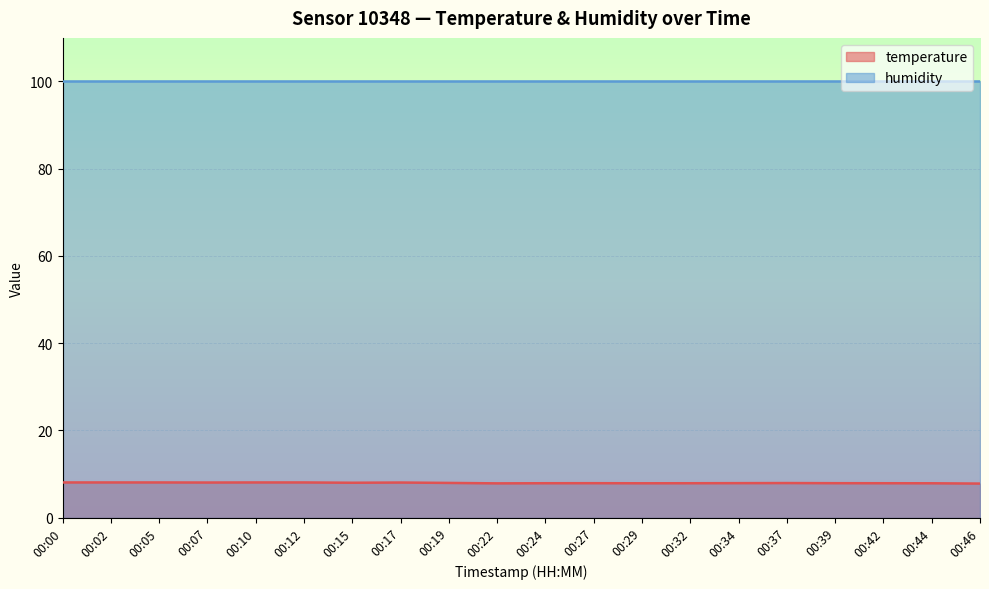

Which label corresponds to the largest value in the chart?

00:00